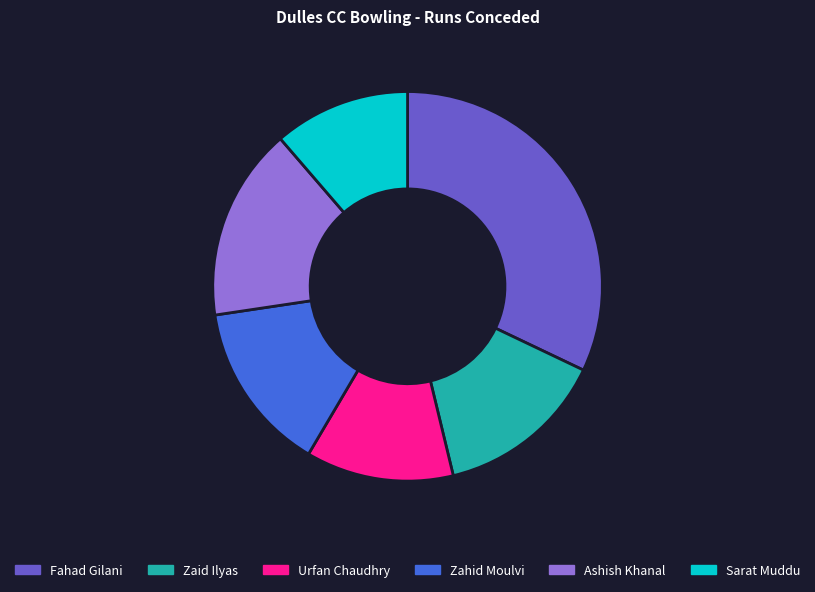

Count the number of slices in the pie.

6